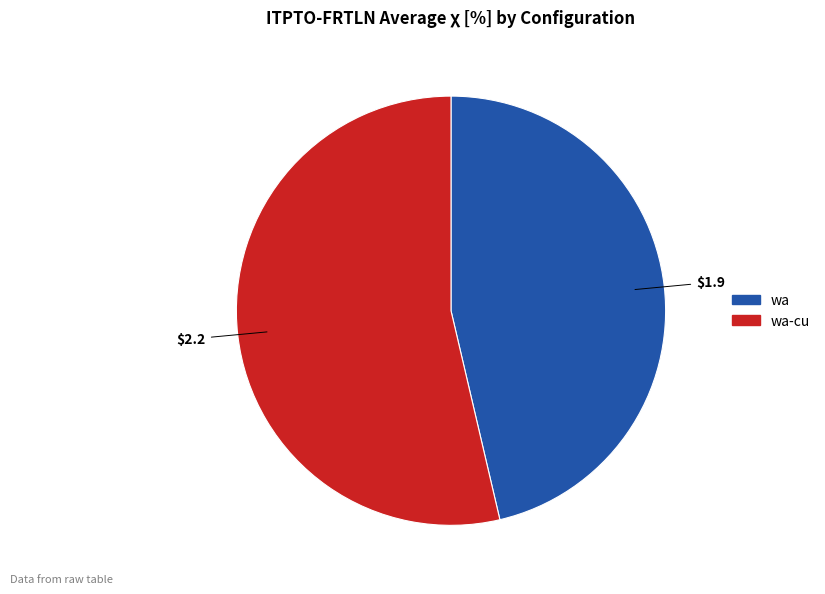

Does any single category account for the majority?

Yes